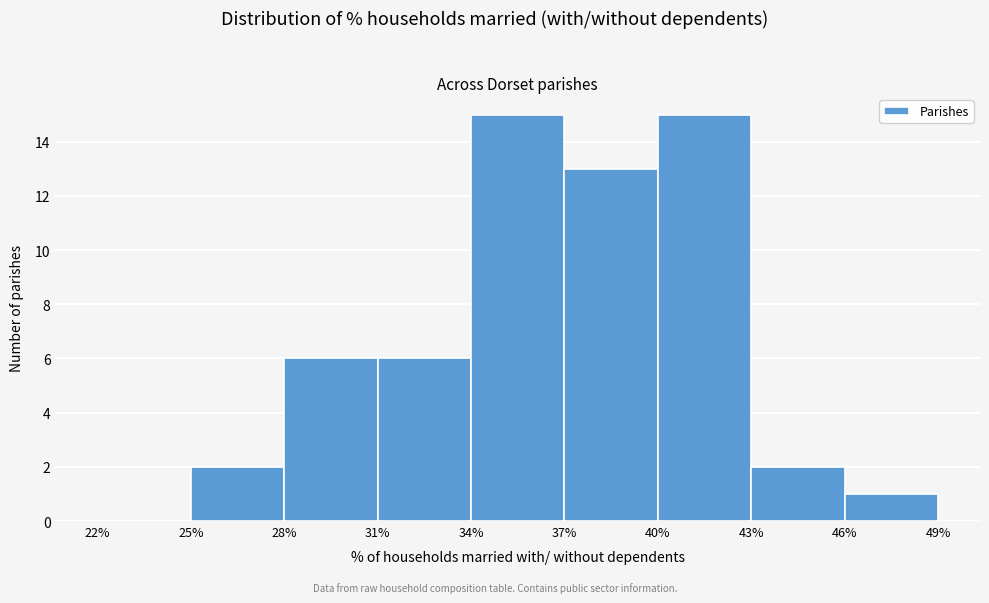

Reading left to right, list every bar in this chart as the range it spans on the x-axis followed by its height. The values are not printed on the chart, so give them approximately, as read against the axis.

22% to 25%: 0
25% to 28%: 2
28% to 31%: 6
31% to 34%: 6
34% to 37%: 15
37% to 40%: 13
40% to 43%: 15
43% to 46%: 2
46% to 49%: 1